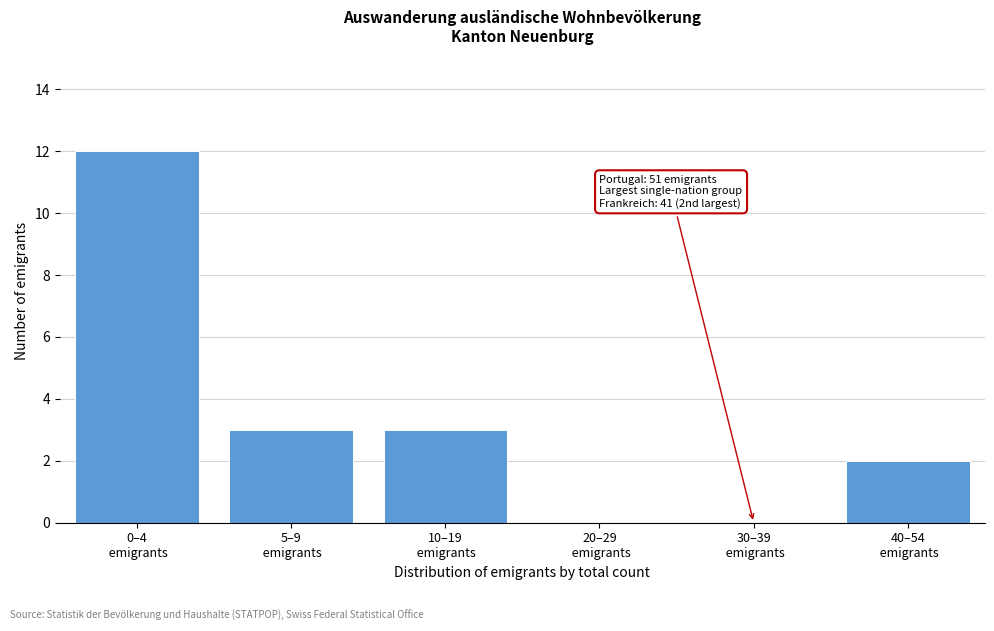

What is the greatest value displayed?

12